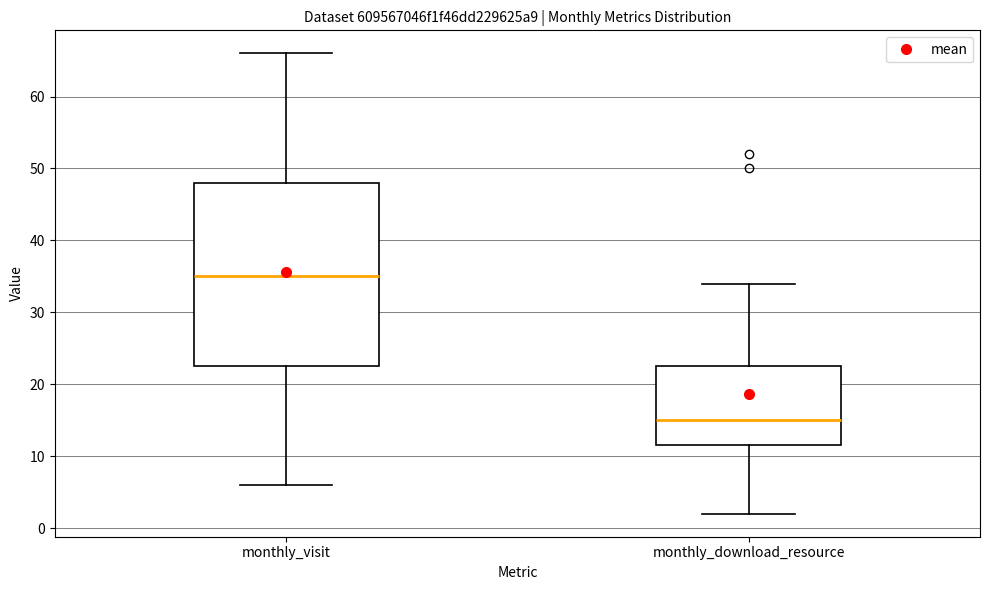

Comparing the boxes themselves (not the whiskers), which one is the tallest?

monthly_visit